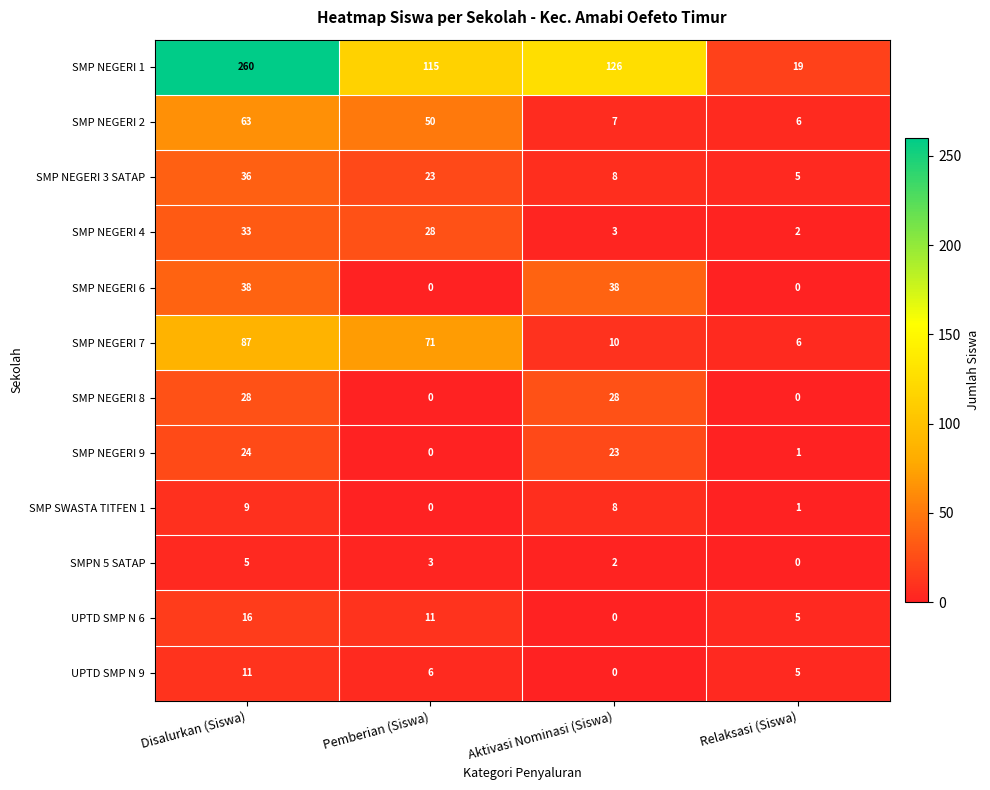

List the series in order of their peak value, lowest first.

SMPN 5 SATAP, SMP SWASTA TITFEN 1, UPTD SMP N 9, UPTD SMP N 6, SMP NEGERI 9, SMP NEGERI 8, SMP NEGERI 4, SMP NEGERI 3 SATAP, SMP NEGERI 6, SMP NEGERI 2, SMP NEGERI 7, SMP NEGERI 1